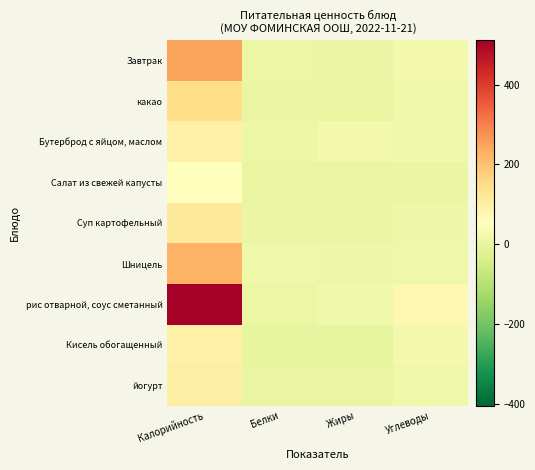

Reading left to right, list all the values displayed in this chart.

Завтрак: Калорийность=250.0	Белки=7.2	Жиры=6.8	Углеводы=23.2
какао: Калорийность=145.2	Белки=1.4	Жиры=1.6	Углеводы=16.4
Бутерброд с яйцом, маслом: Калорийность=95.0	Белки=8.0	Жиры=21.5	Углеводы=18.8
Салат из свежей капусты: Калорийность=52.4	Белки=0.8	Жиры=3.0	Углеводы=5.4
Суп картофельный: Калорийность=118.8	Белки=5.8	Жиры=4.6	Углеводы=13.6
Шницель: Калорийность=228.8	Белки=15.6	Жиры=11.6	Углеводы=15.7
рис отварной, соус сметанный: Калорийность=511.1	Белки=9.4	Жиры=18.1	Углеводы=77.8
Кисель обогащенный: Калорийность=95.0	Белки=0.0	Жиры=0.0	Углеводы=24.0
йогурт: Калорийность=102.0	Белки=2.9	Жиры=2.5	Углеводы=17.0